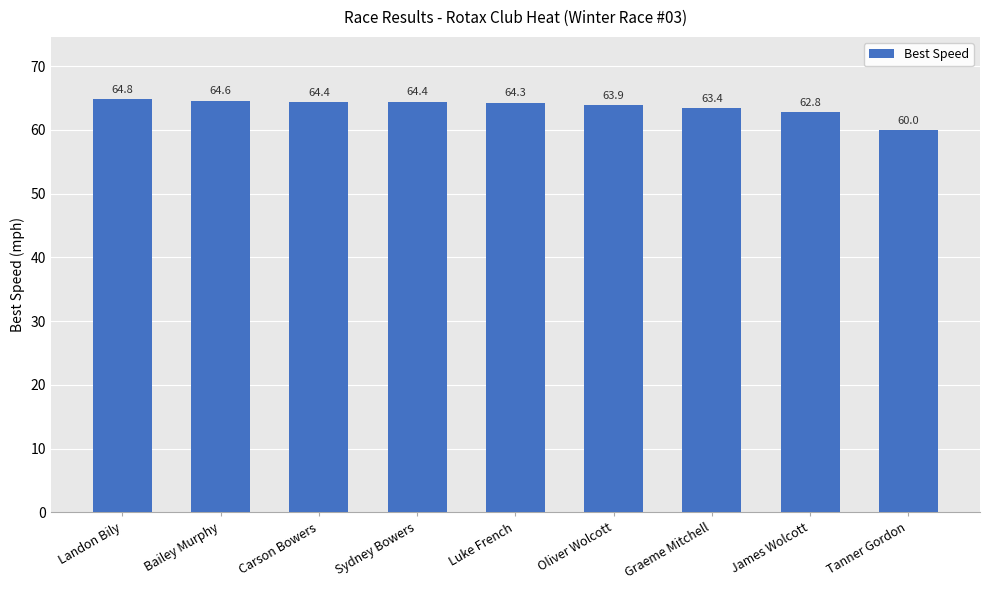

What is the value of the 1st bar from the left?

64.8